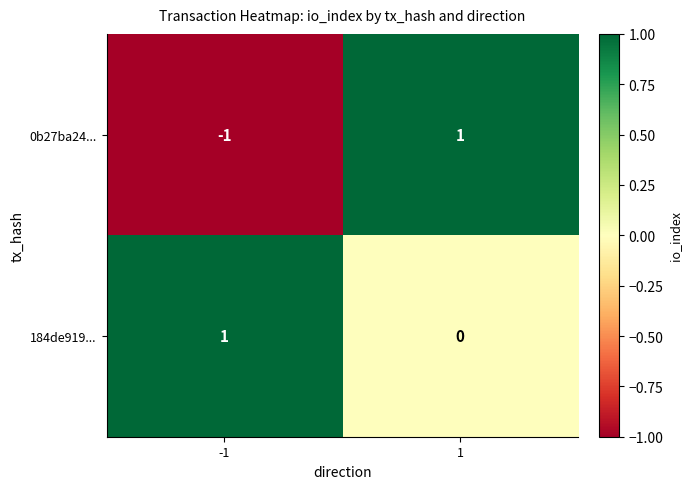

At how many categories does at least one series exceed 0?

2